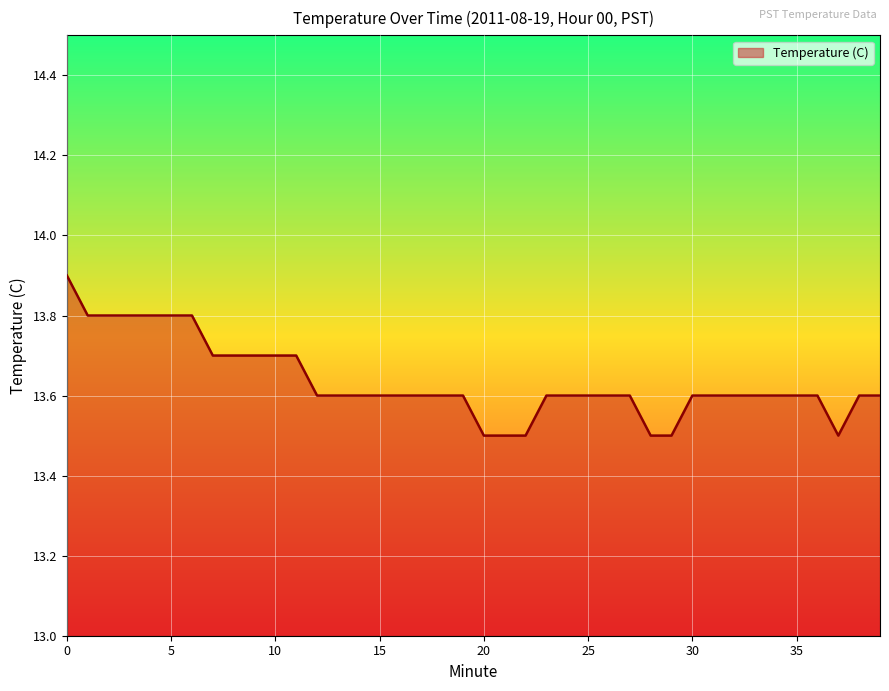

What is the greatest value displayed?

13.9